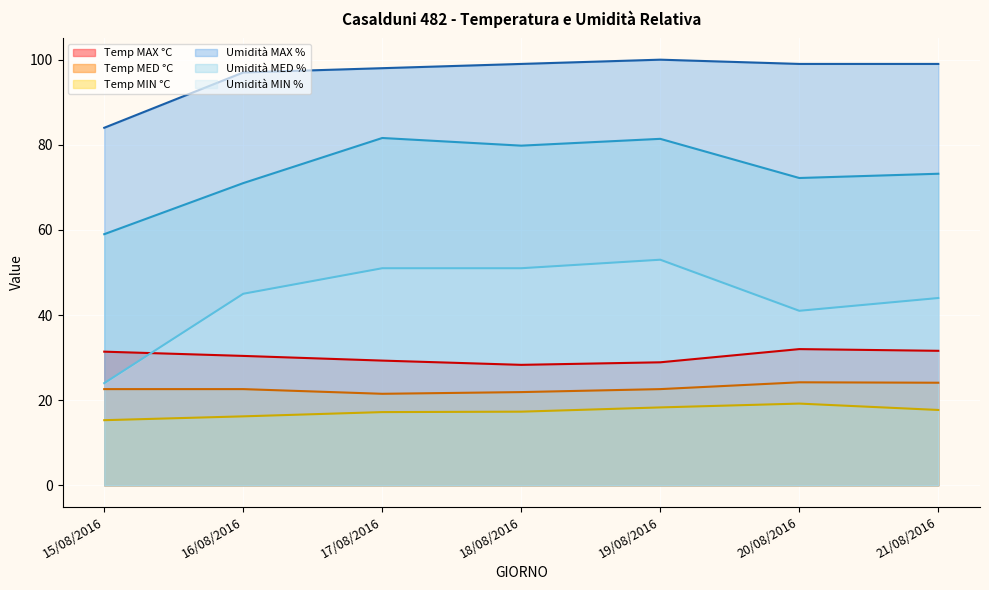

What position from the left is 21/08/2016?

7